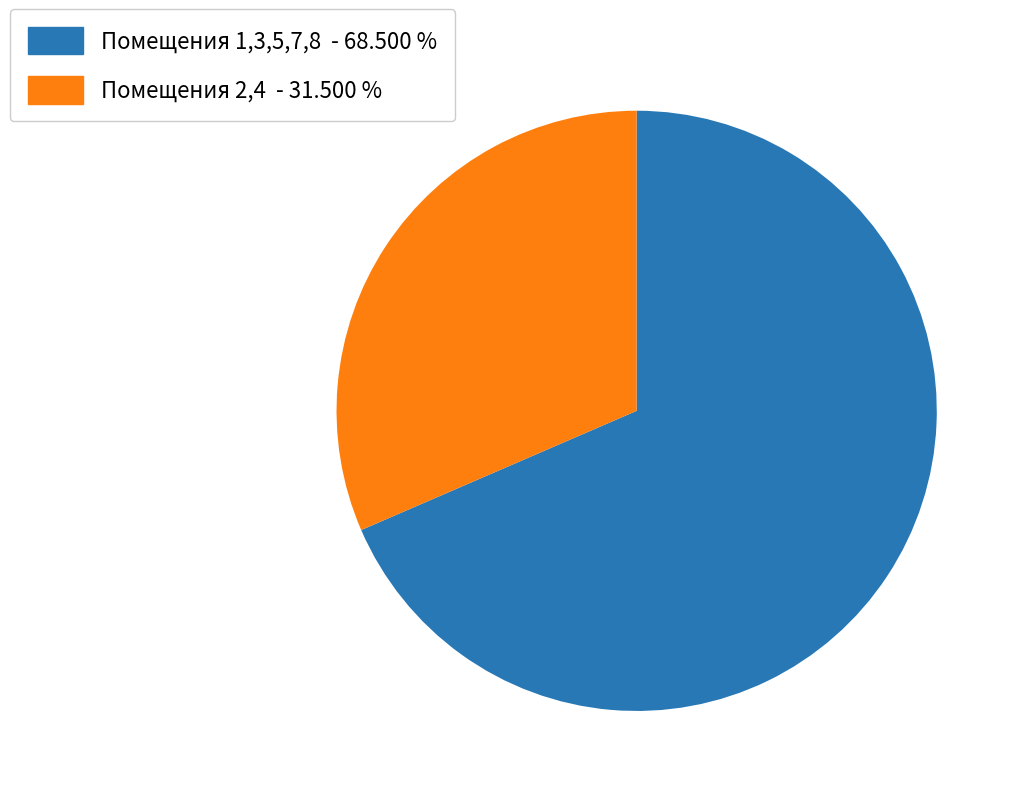

What is the largest slice in the pie chart?

Помещения 1,3,5,7,8 - 68.500 %